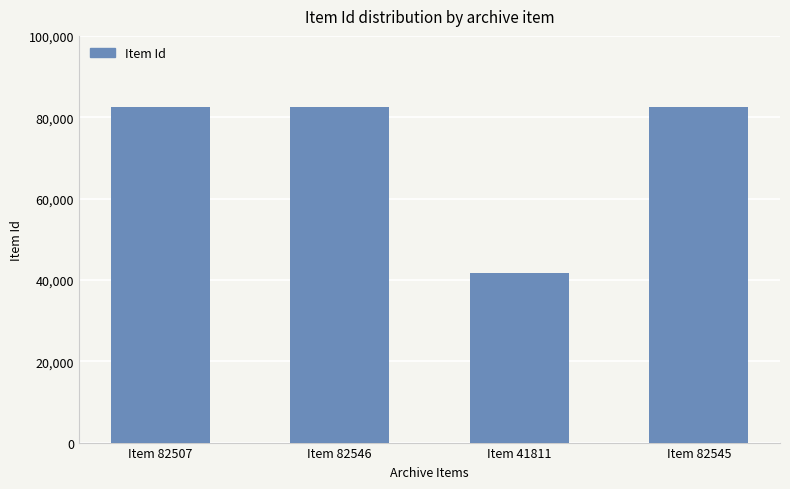

What value does the data have at Item 82545, to the nearest 50?

82550